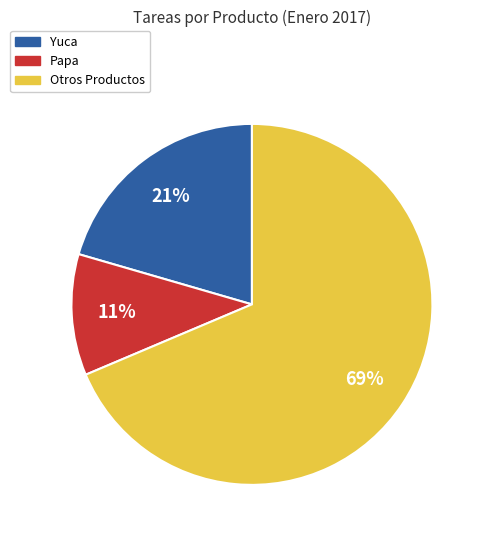

To the nearest percent, what is the average slice percentage?

33%